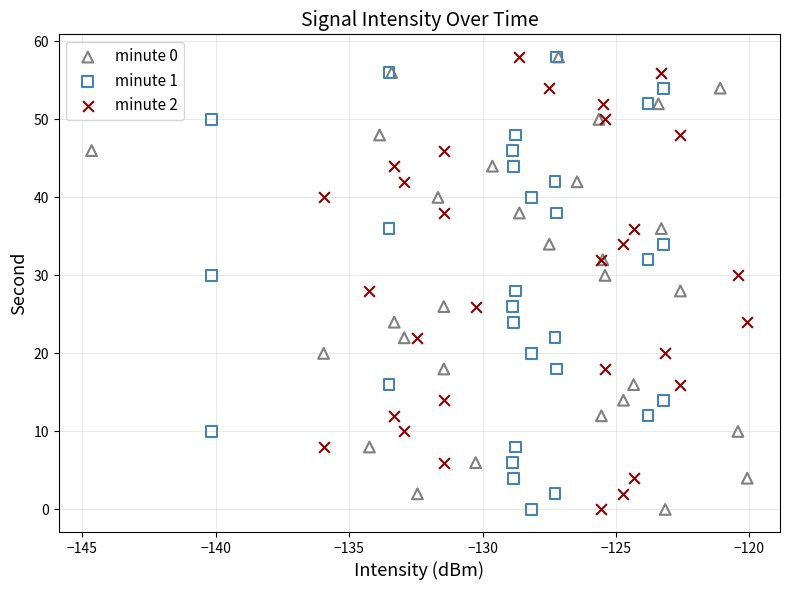

What are all the series names shown in the legend?

minute 0, minute 1, minute 2